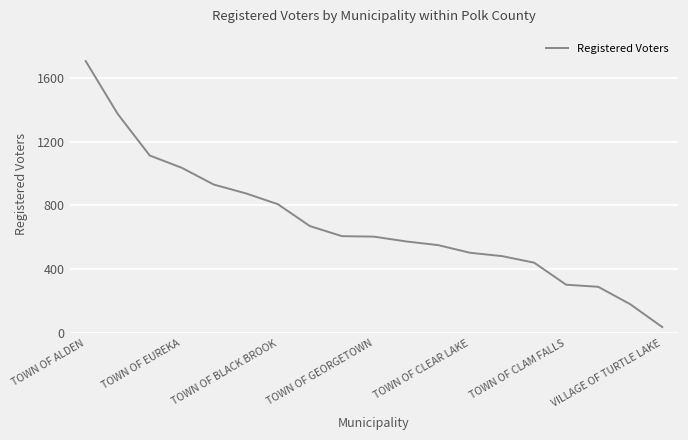

What is the difference between the maximum and minimum values?

1665